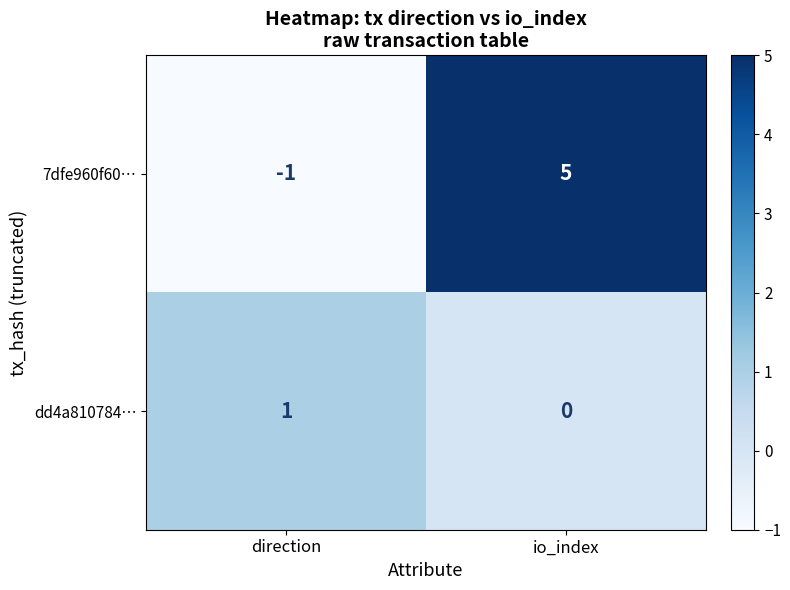

At which label is dd4a810784… closest to 0?

io_index